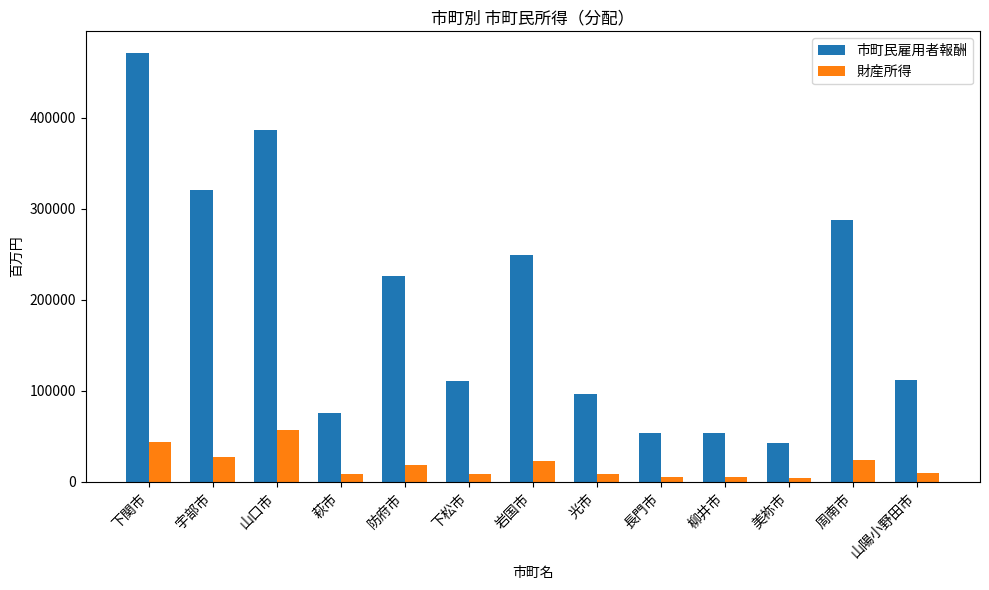

How many data points in 財産所得 are less than 9926?

6